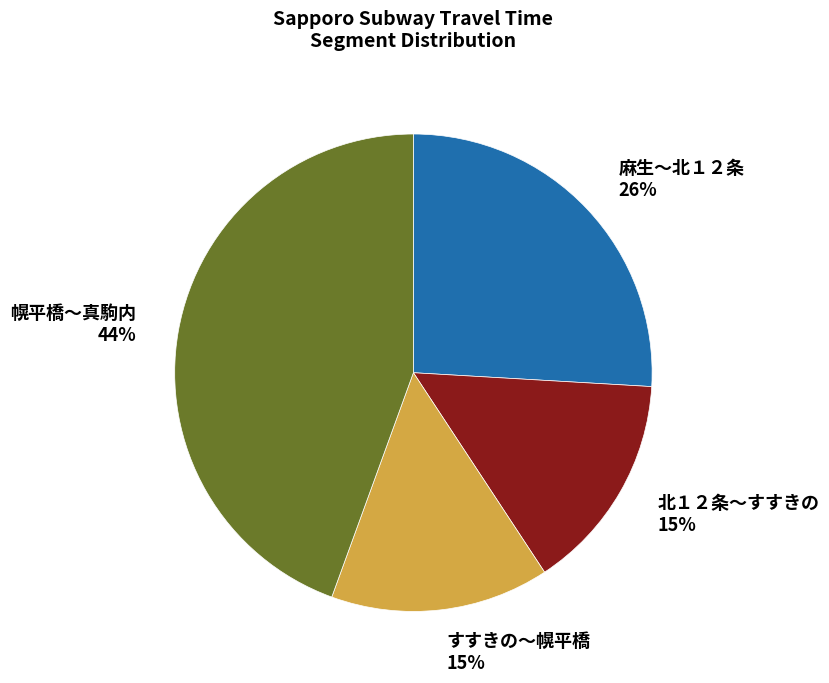

Is the sum of 麻生〜北１２条 and 北１２条〜すすきの greater than half?

No